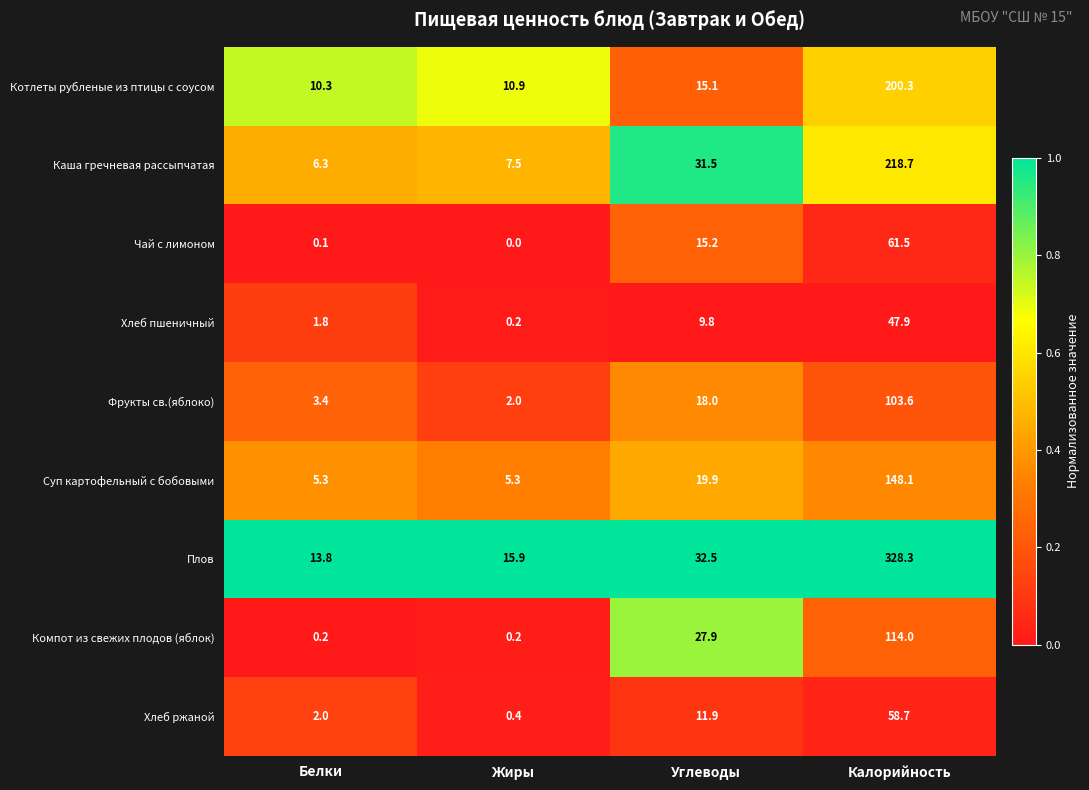

Which series changed the most between Белки and Углеводы?

Компот из свежих плодов (яблок)